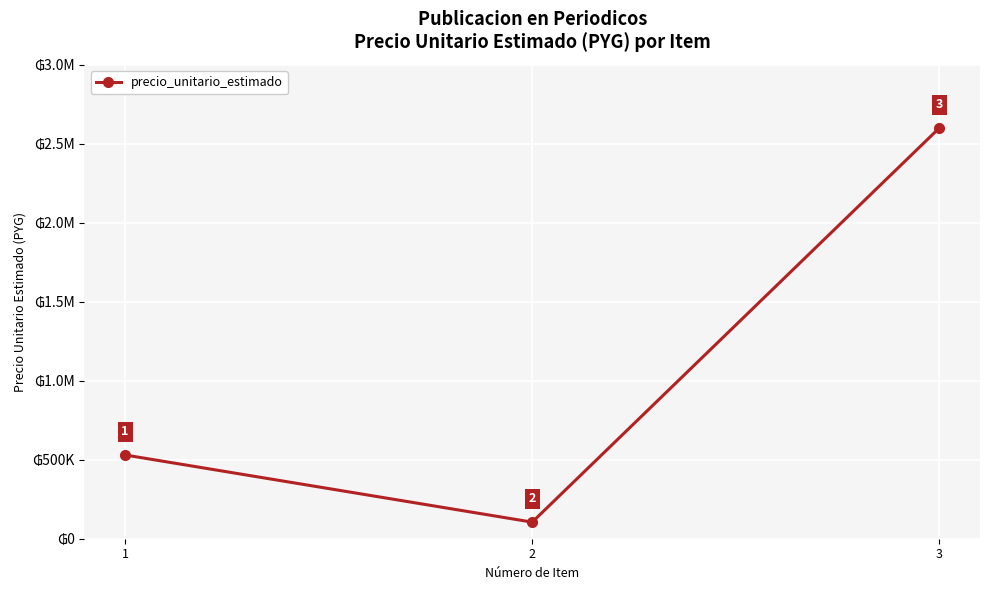

Does the chart have visible grid lines?

Yes